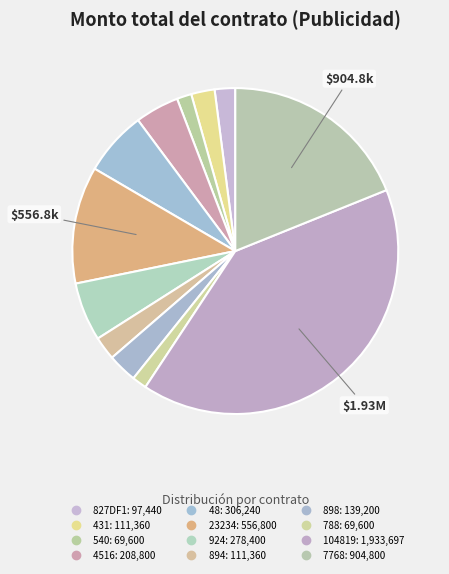

What percentage is NOT represented by 7768?

81.1%